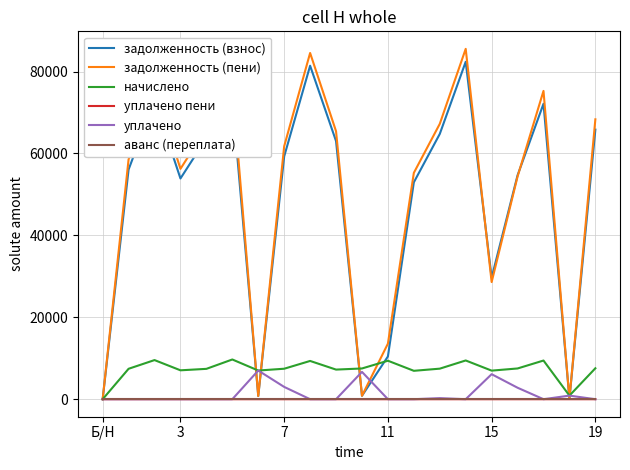

Which series has the widest spread of values?

задолженность (пени)